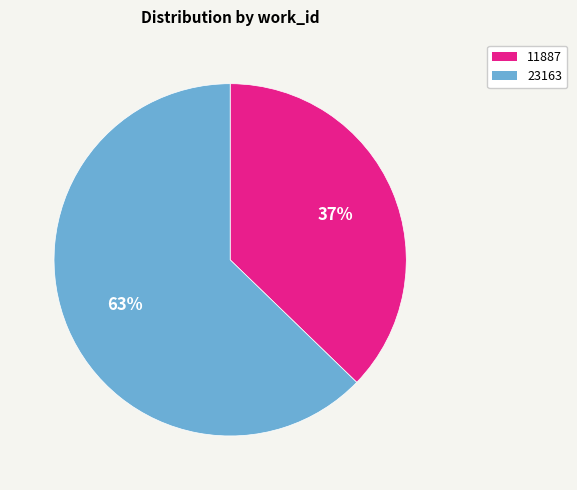

To the nearest percent, what portion does 11887 represent?

37%